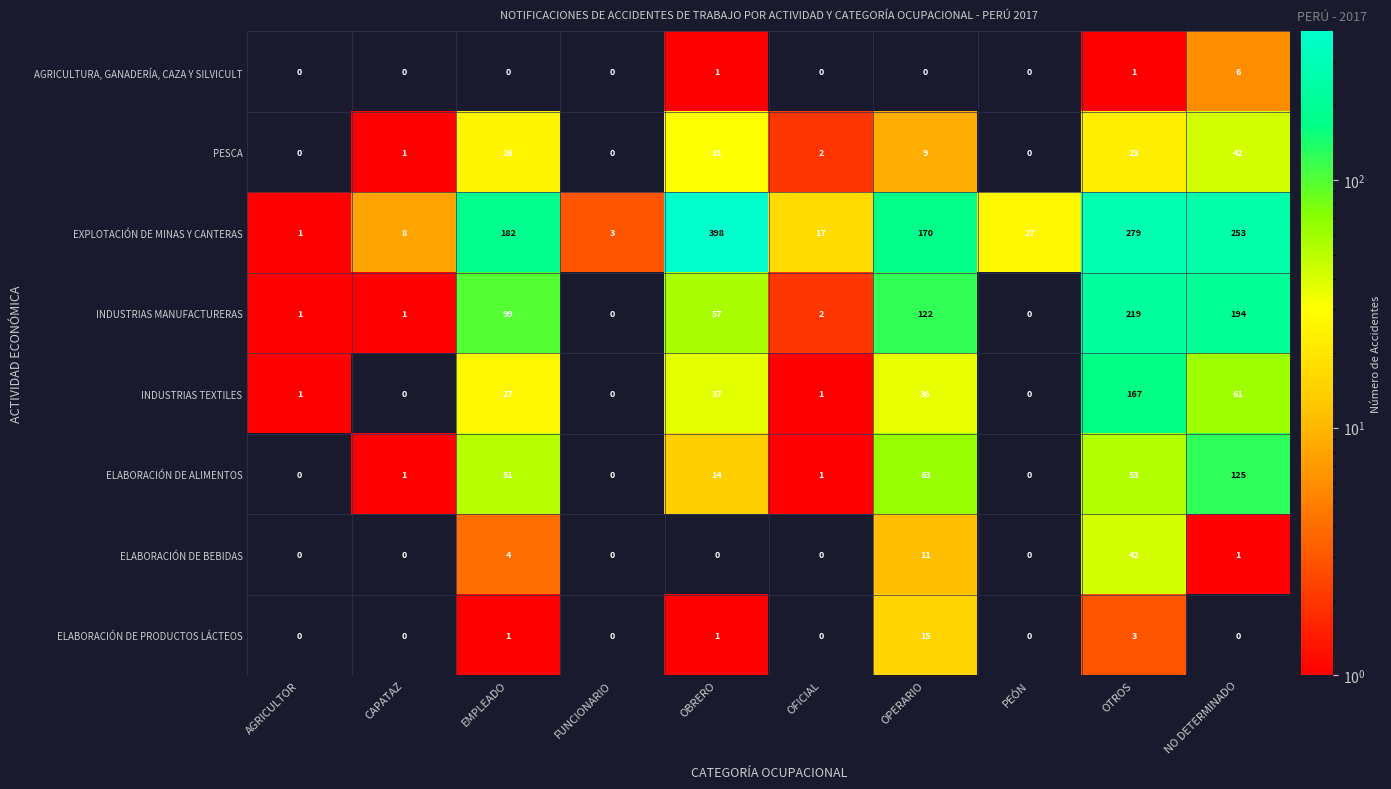

At which label is ELABORACIÓN DE ALIMENTOS closest to 62?

OPERARIO